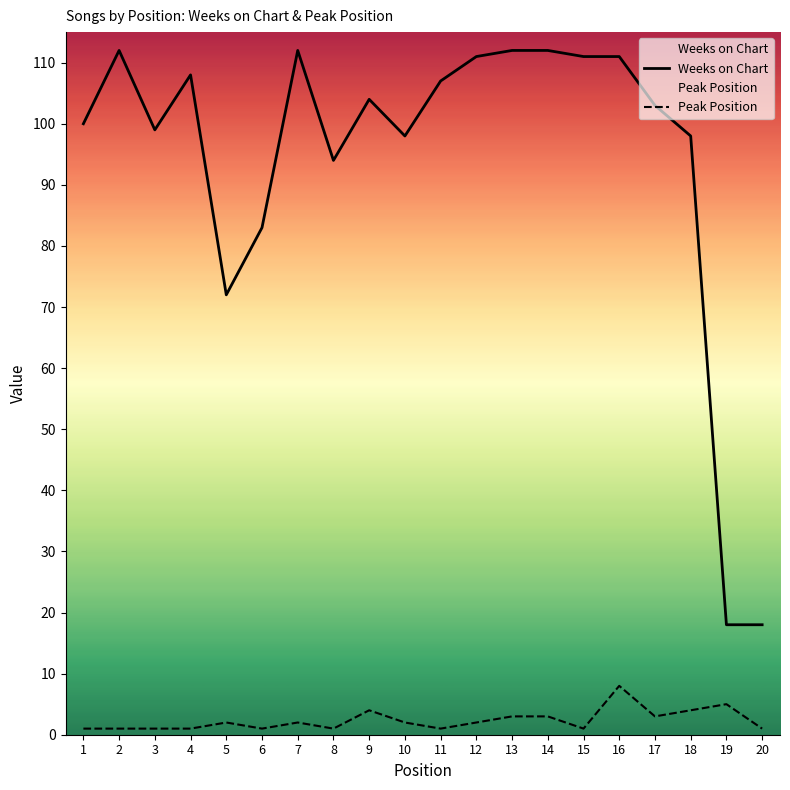

At which category is the sum across all series the highest?

16